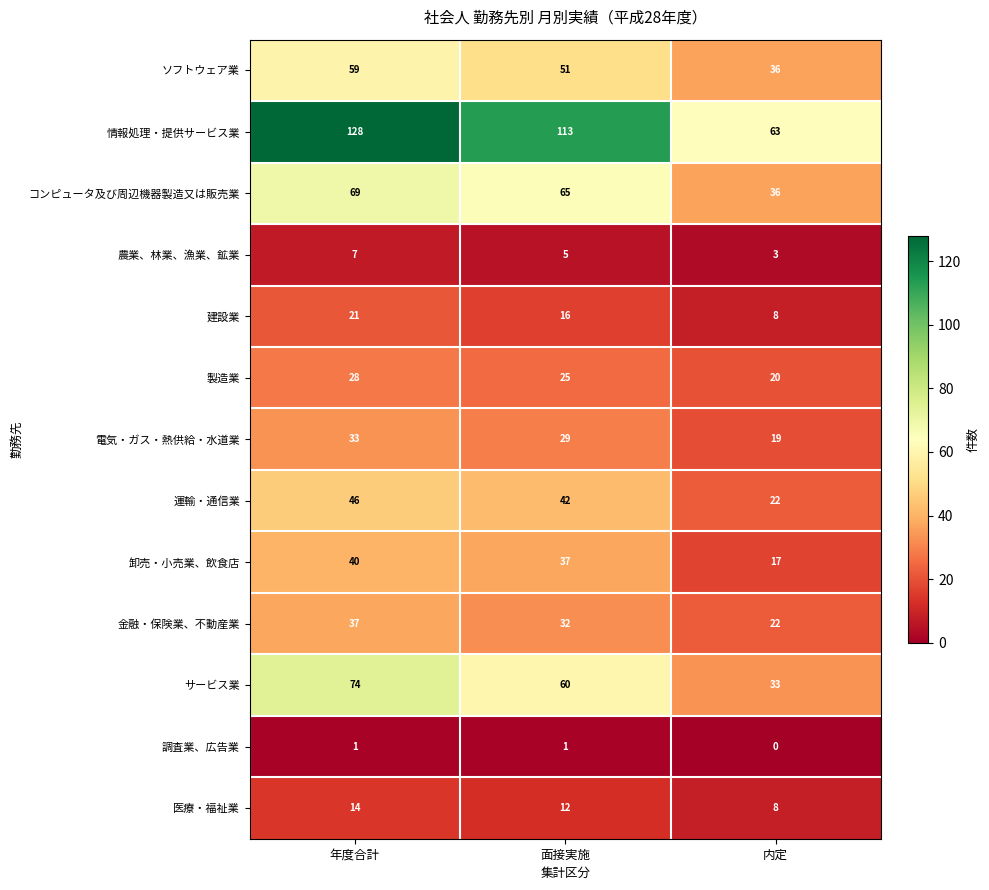

At how many categories does at least one series exceed 77?

2